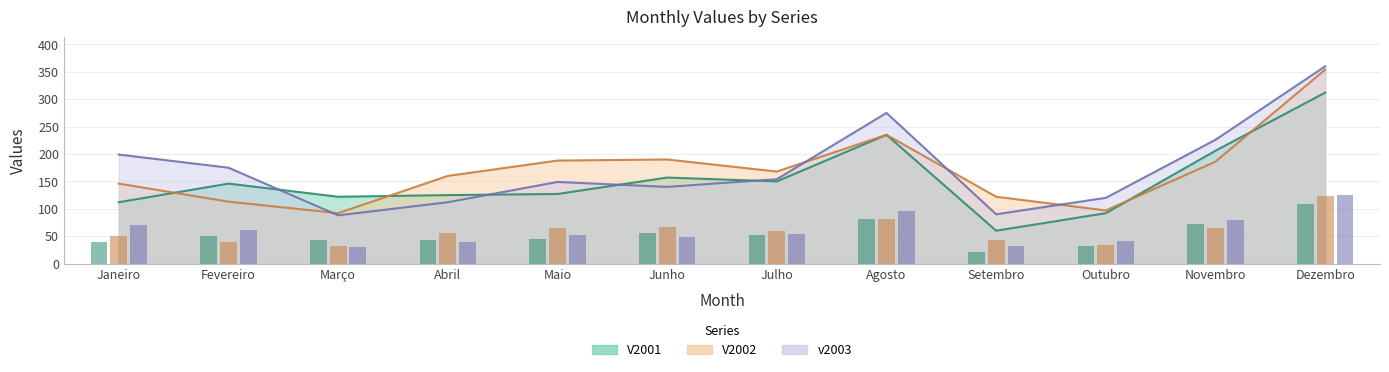

Between Fevereiro and Dezembro, which is larger?

Dezembro